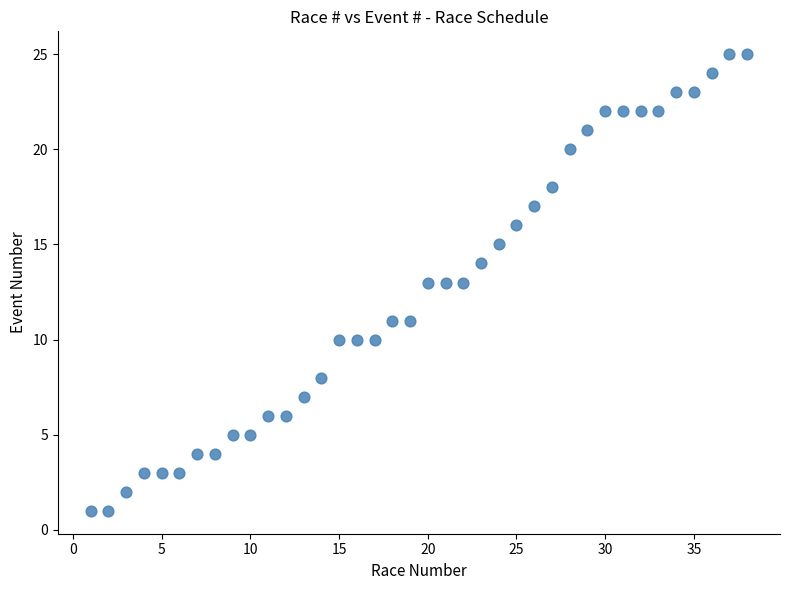

What is the range of Y values (max minus min)?

24